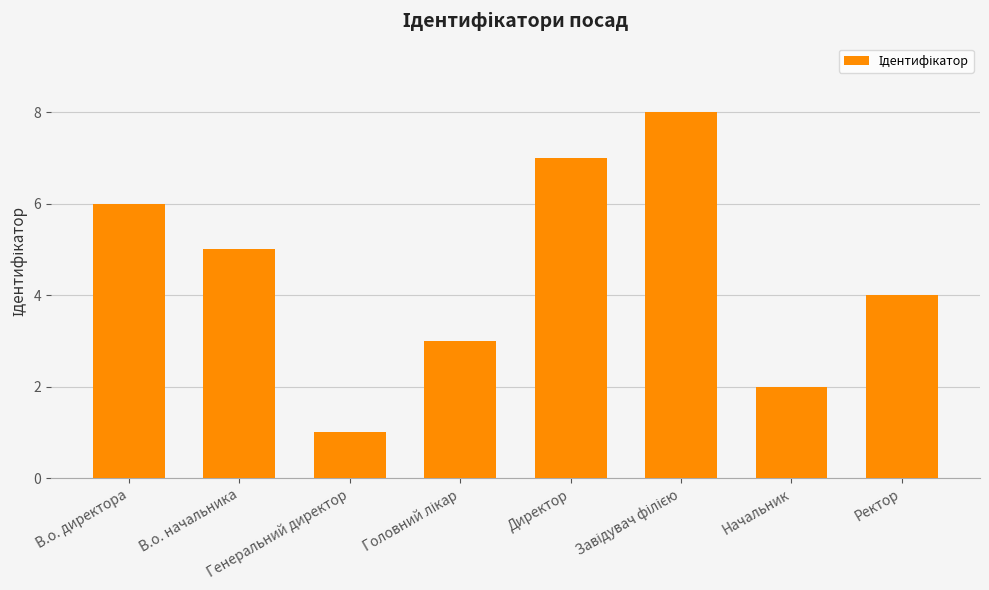

The chart shows a value of 6 at В.о. директора. True or false?

True